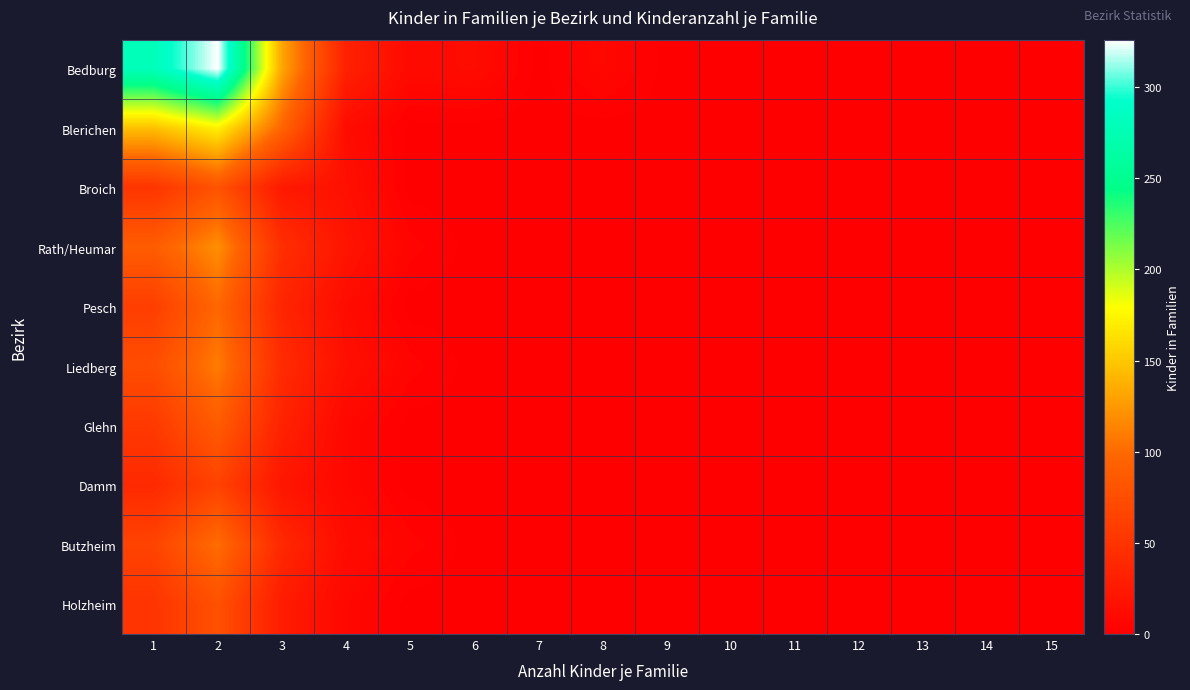

Which has a higher value, 6 or 15?

6